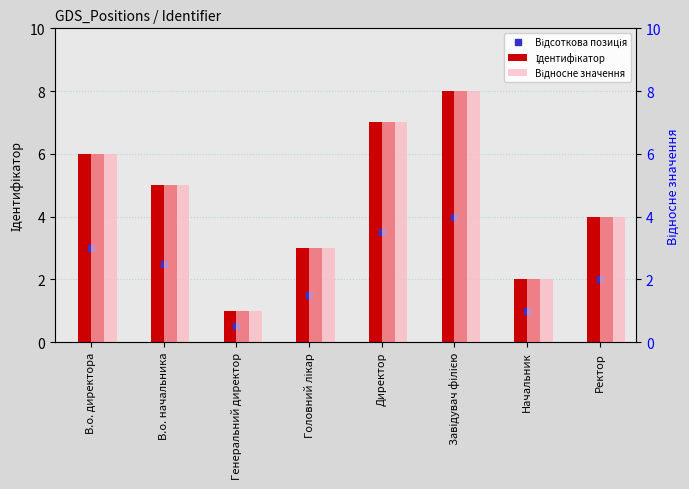

Which label corresponds to the largest value in the chart?

Завідувач філією